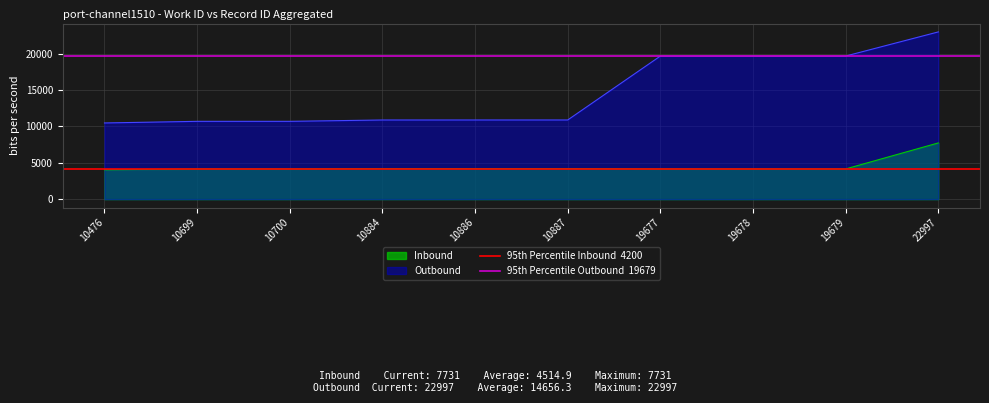

What is the approximate value of 95th Percentile Outbound  19679 at 10476?

19679